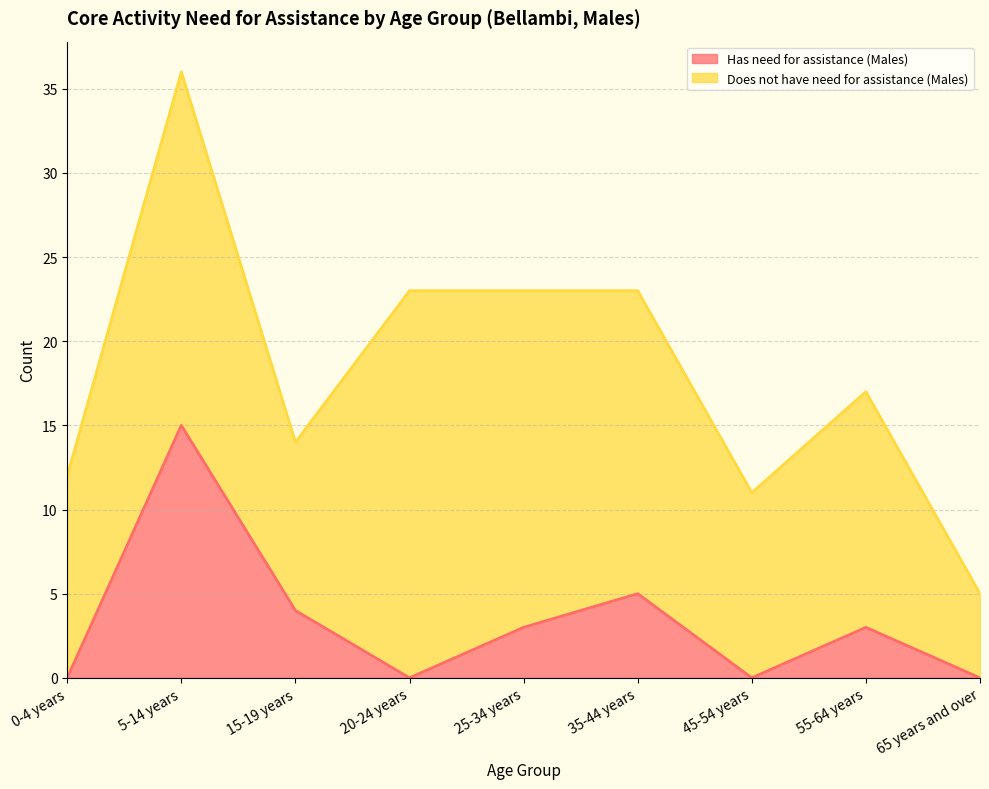

What is the sum of the values at 15-19 years and 5-14 years?

19